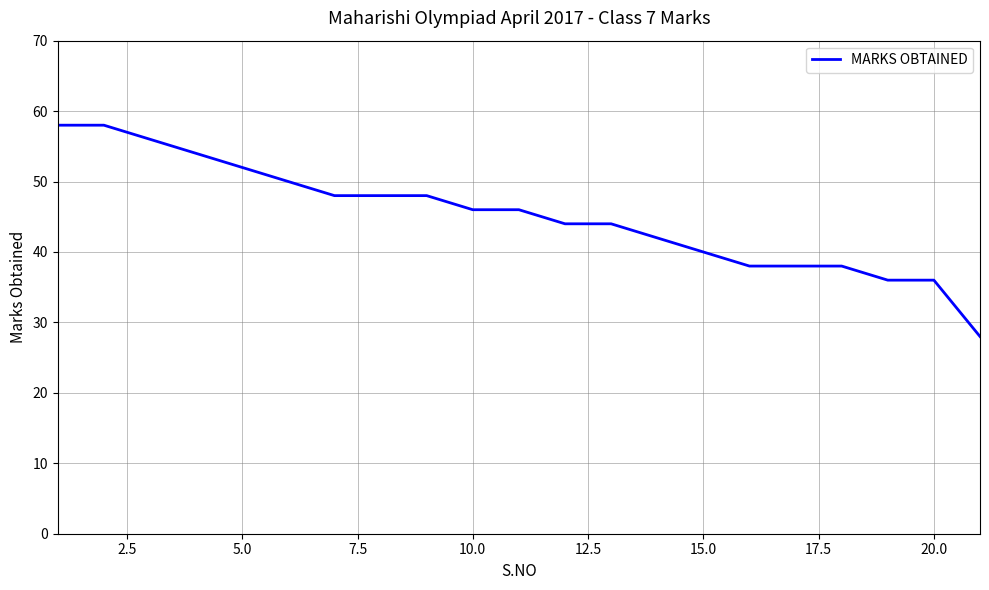

What is the minimum value shown in the chart?

28